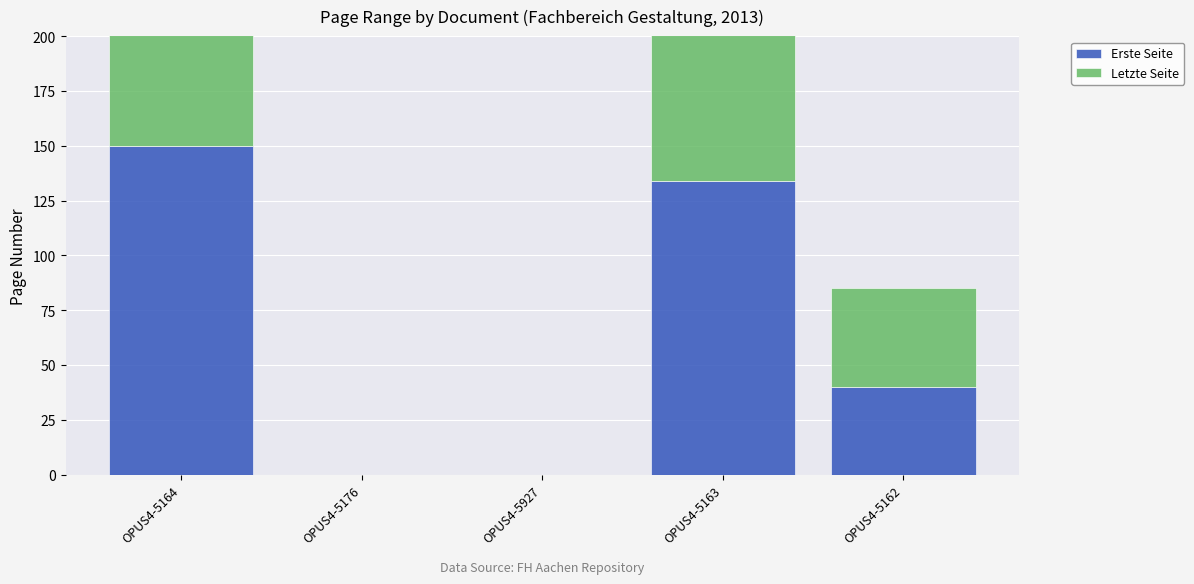

Are the bars horizontal?

No